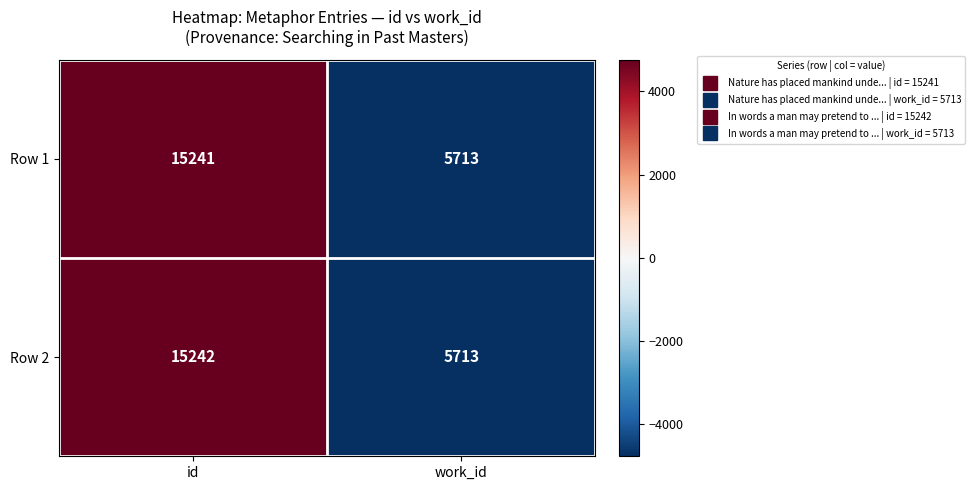

List the series in order of their peak value, lowest first.

Row 1, Row 2